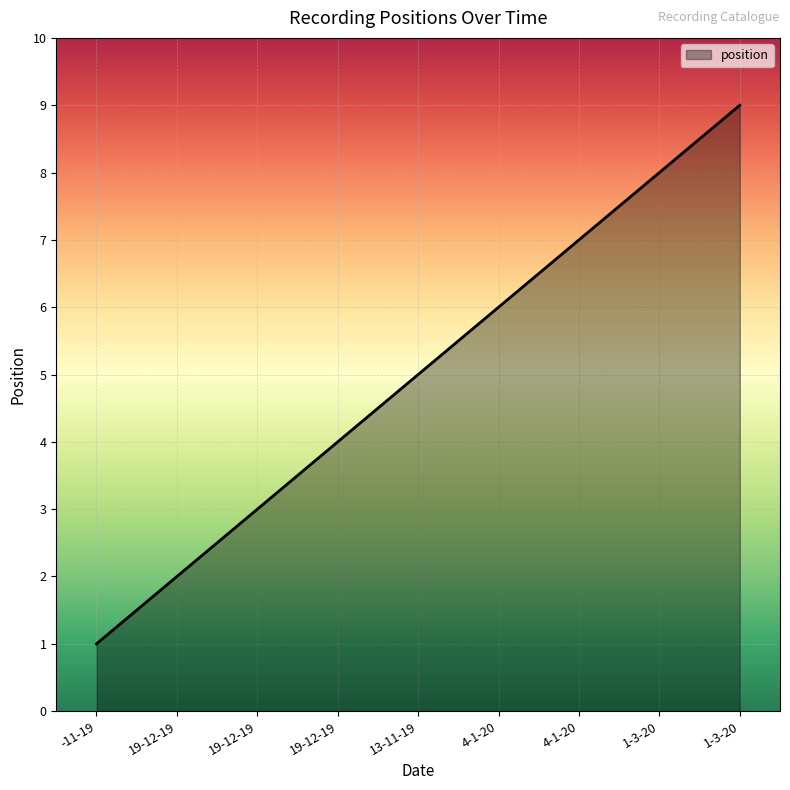

What is the label of the 1st point from the right?

1-3-20